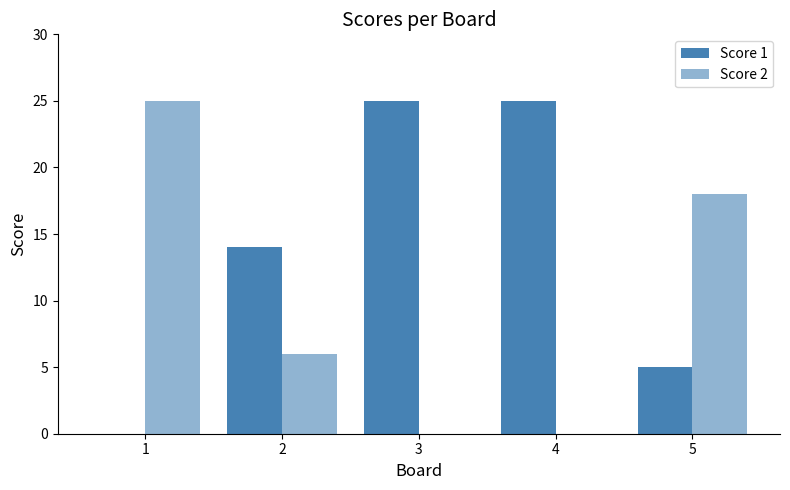

What value does the Score 2 series have at 1?

25